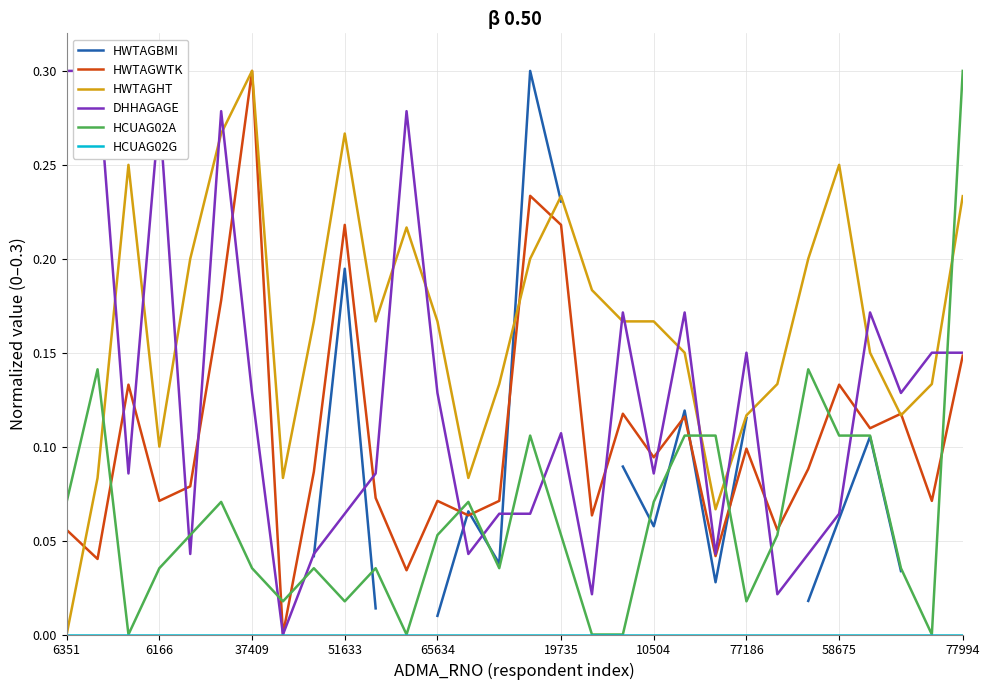

Which series ends up on top after the final intersection of HCUAG02A and HWTAGHT?

HCUAG02A